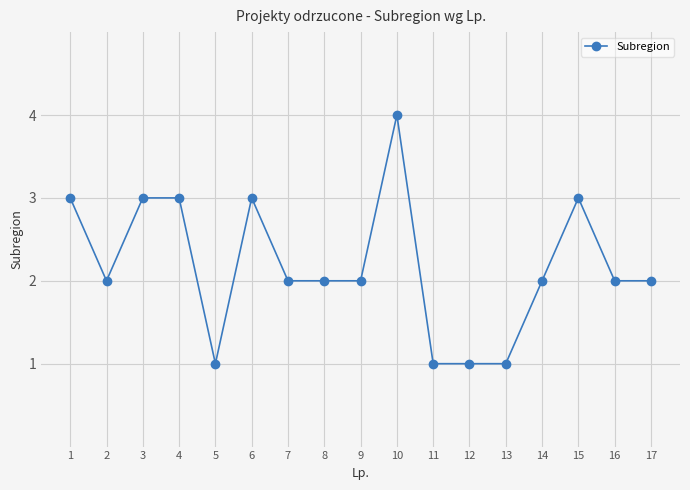

True or false: the data has more than 0 interior local peaks.

True